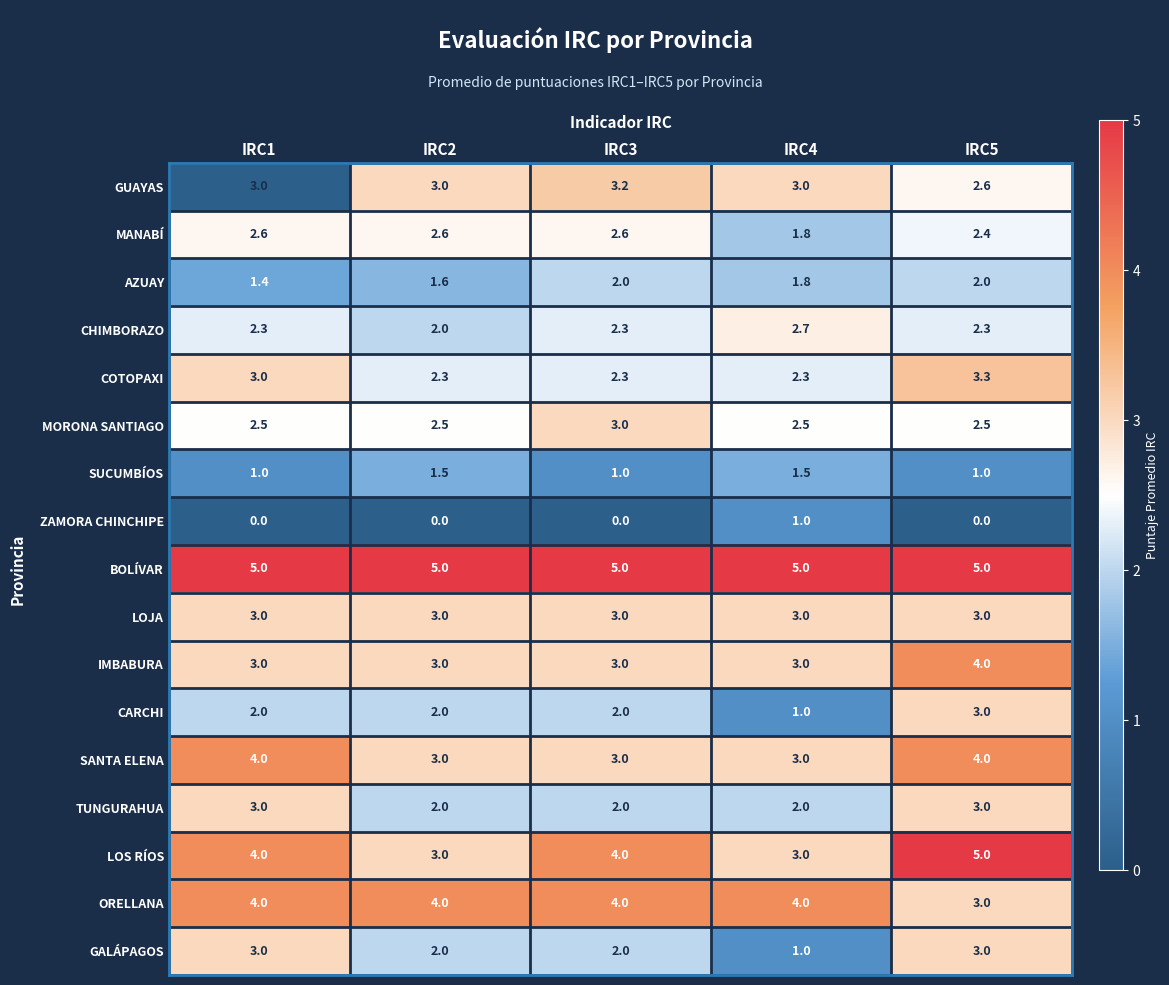

Which series changed the most between IRC2 and IRC3?

LOS RÍOS